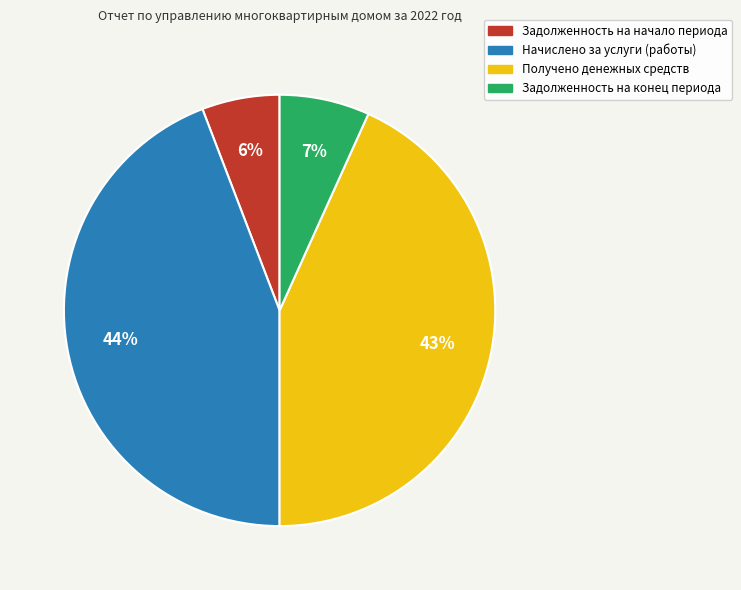

To the nearest percent, what is the difference between the Задолженность на конец периода and Получено денежных средств slice percentages?

36%